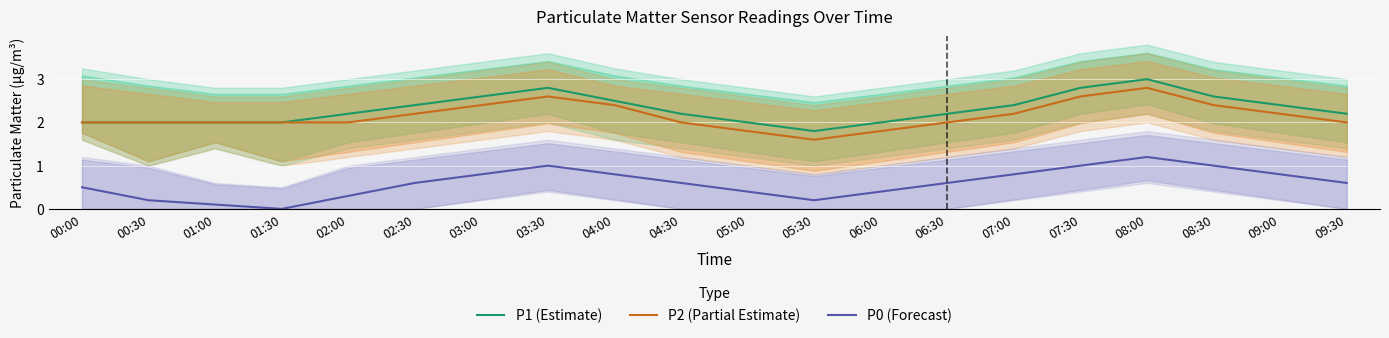

At how many categories does at least one series exceed 2?

13